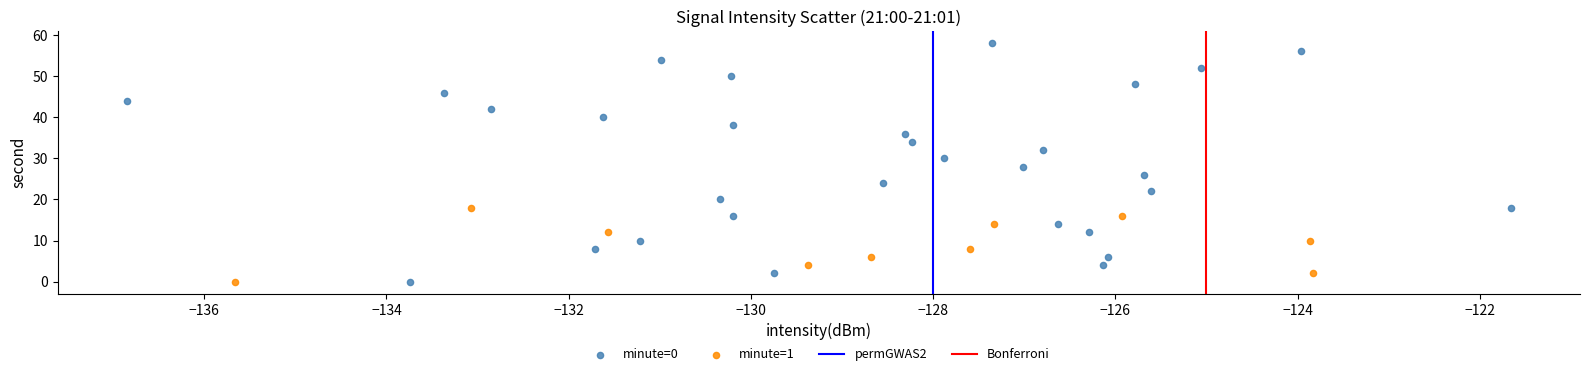

Which series has the largest Y range (max minus min)?

minute=0